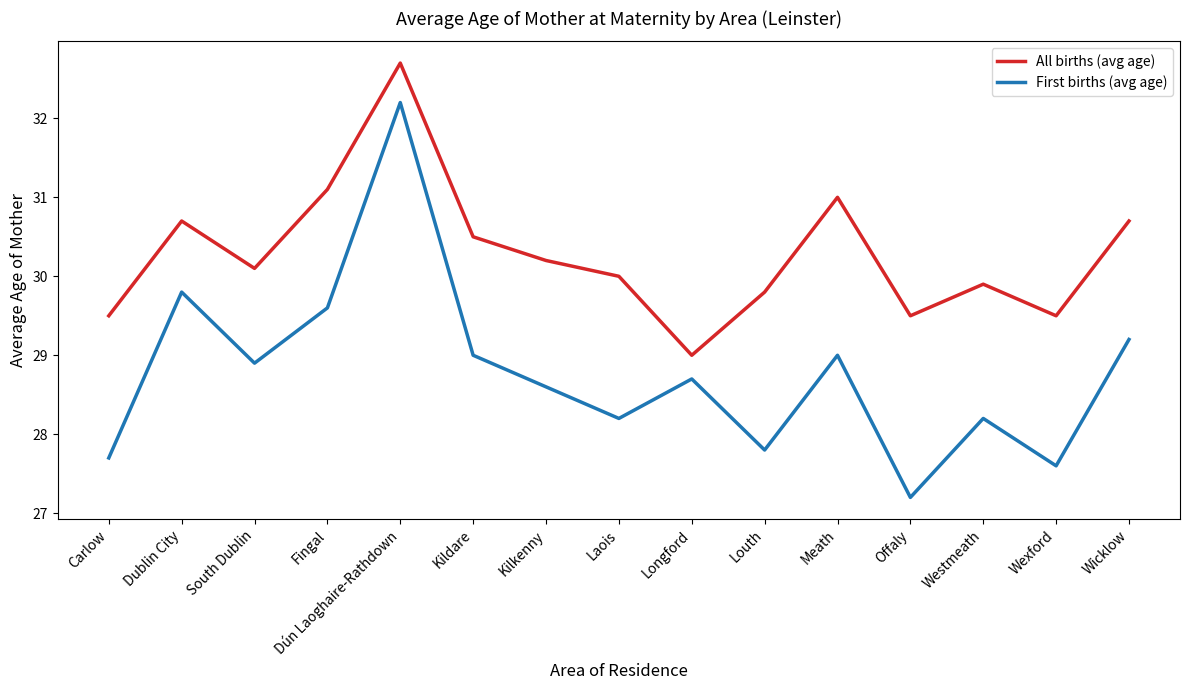

What is the minimum value for First births (avg age)?

27.2